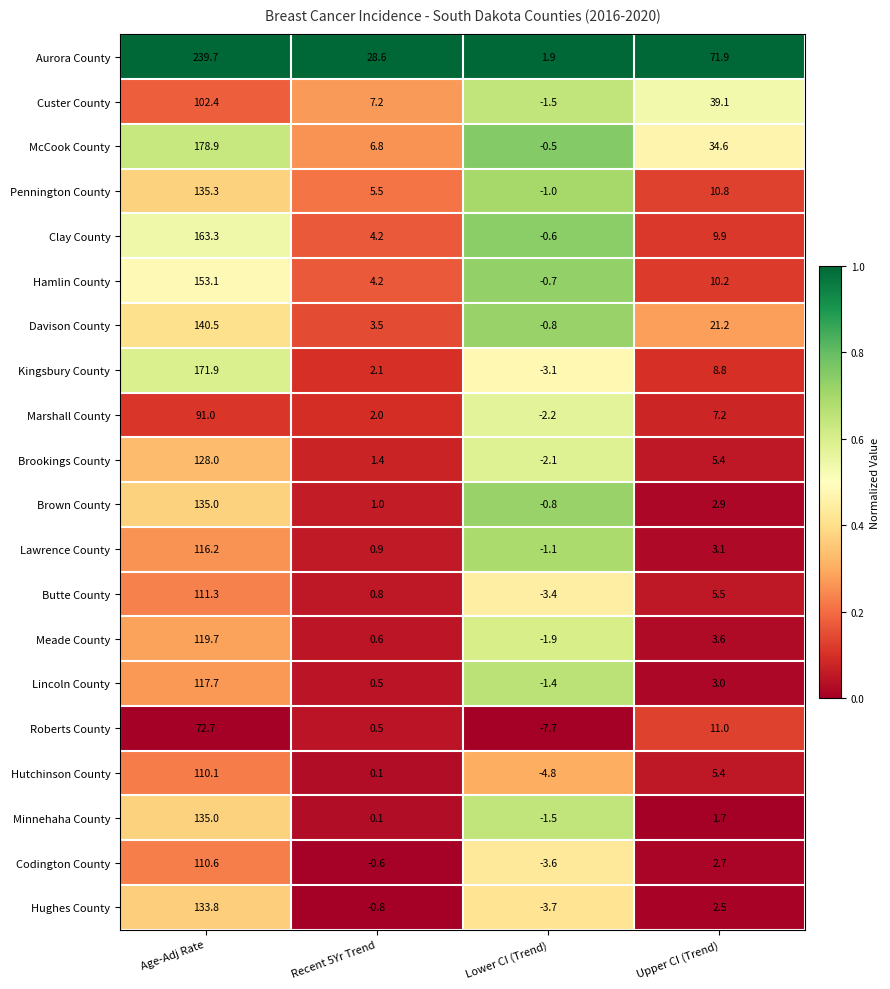

What is the total value across all series at Upper CI (Trend)?

260.5